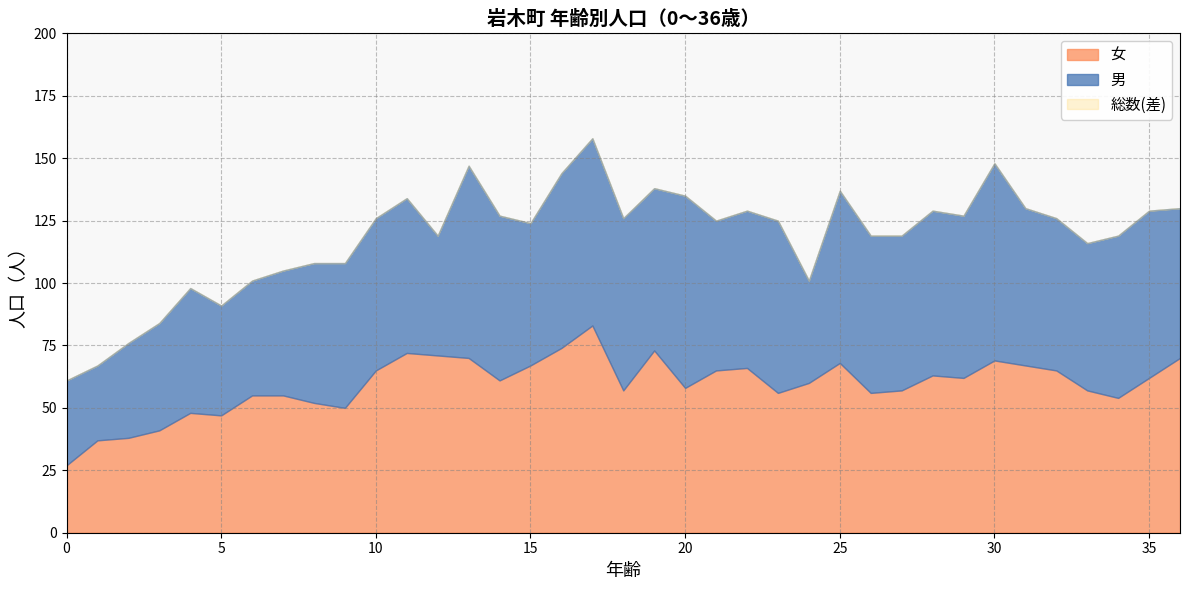

True or false: 総数 and 女 intersect in this chart.

False